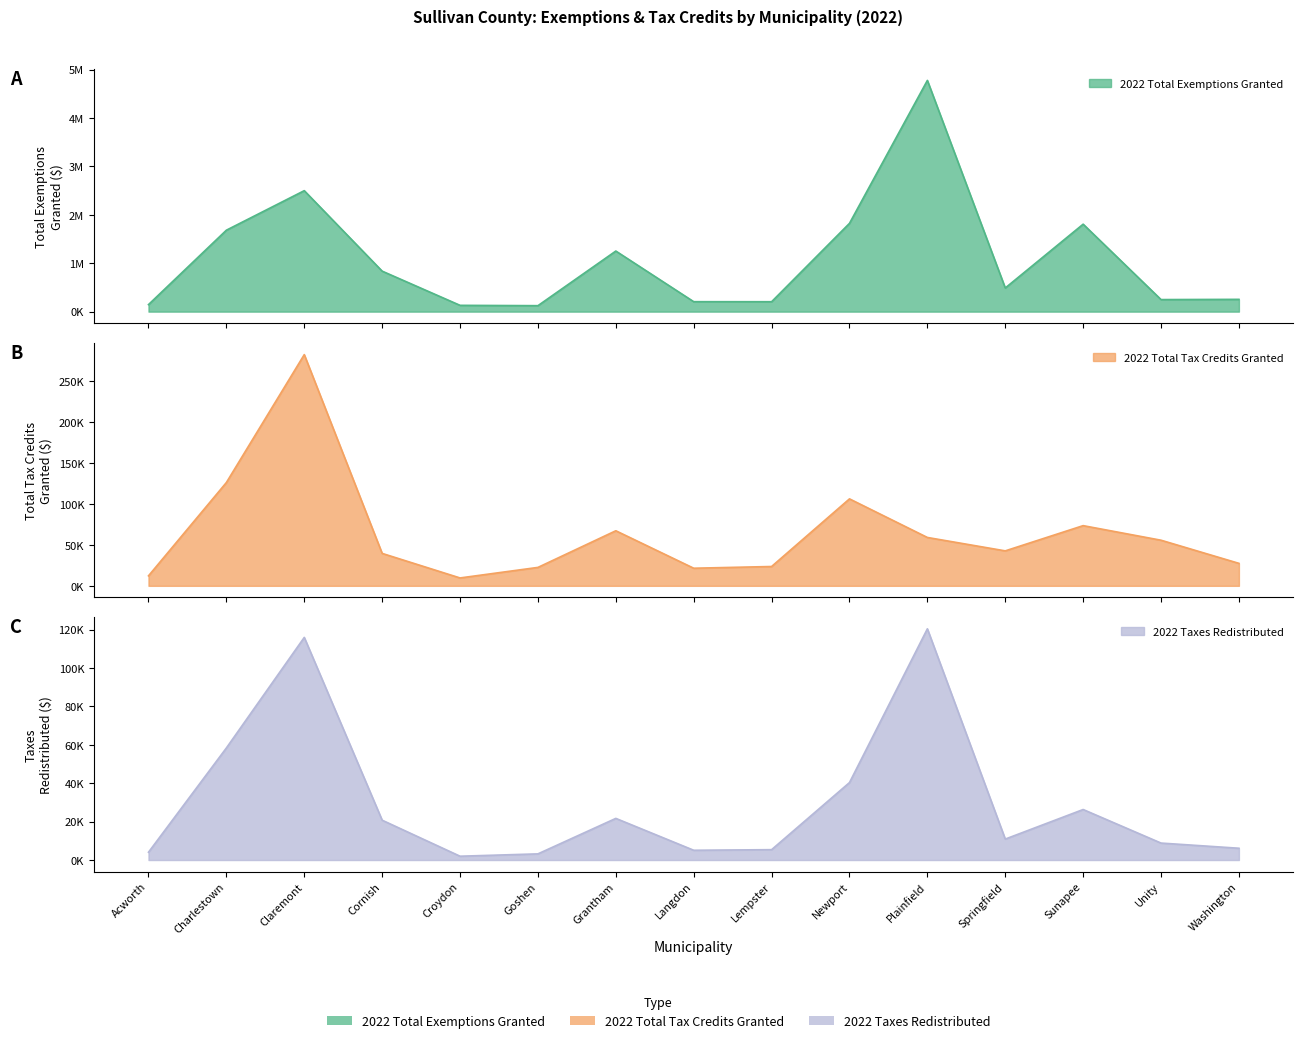

Which has a higher value, Charlestown or Unity?

Charlestown